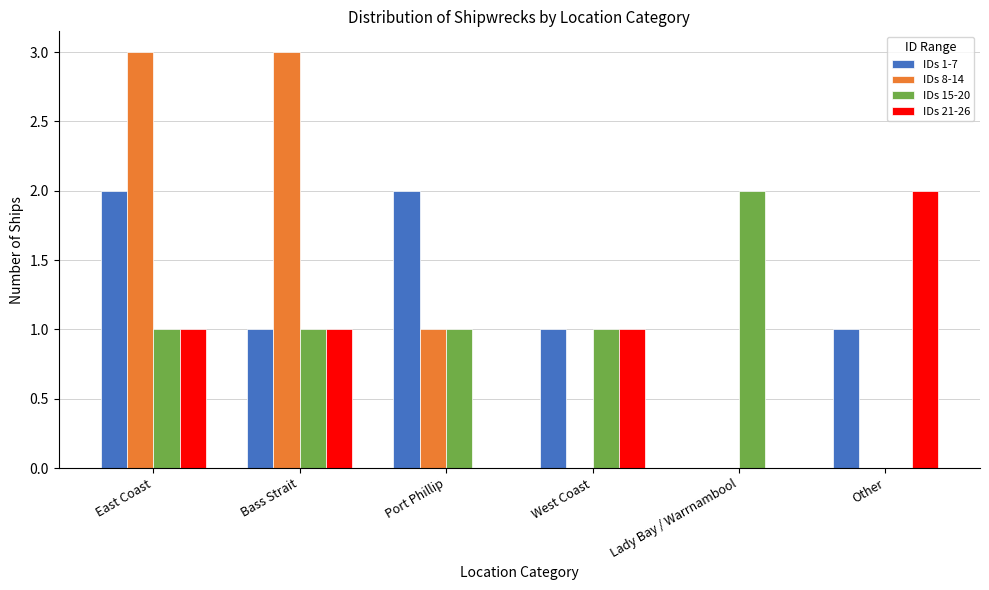

True or false: IDs 21-26 has a value of 2 at Other.

True